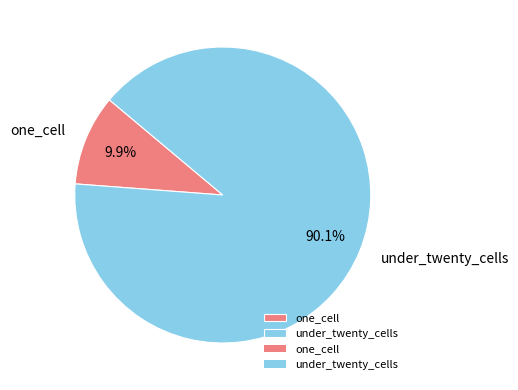

Which slice represents more than half of the pie?

under_twenty_cells